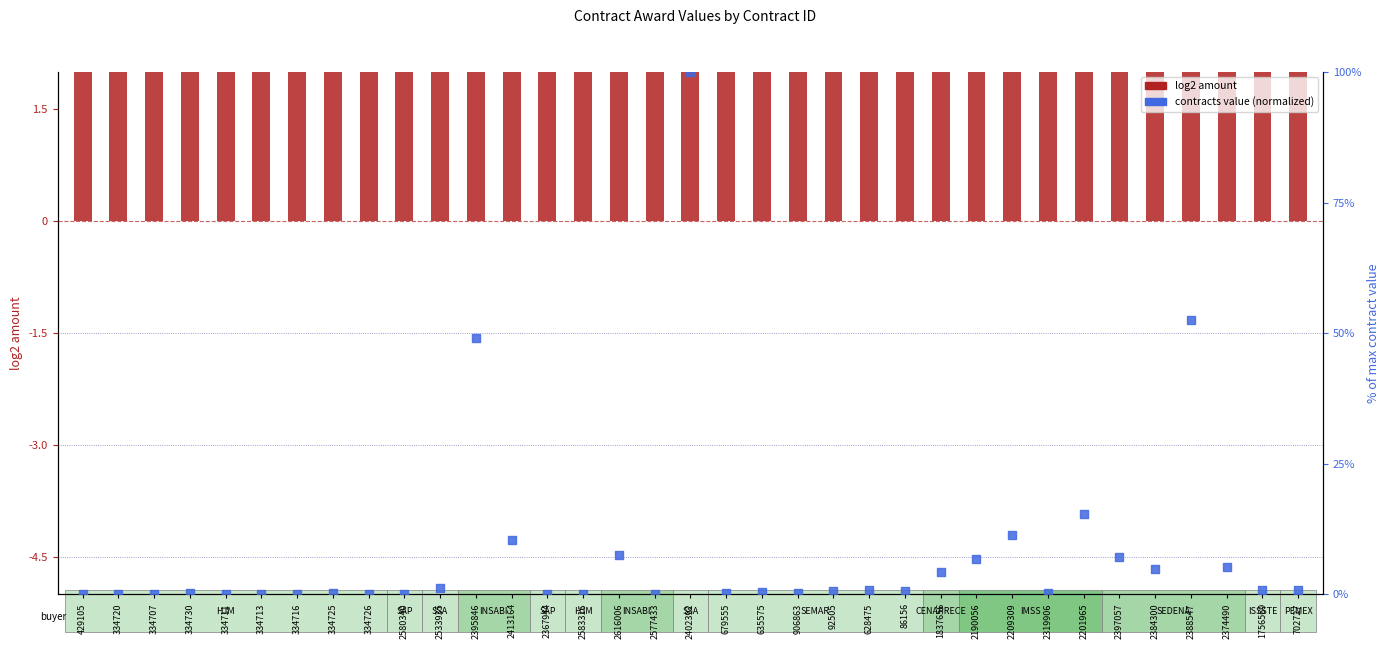

Which series contains the lowest Y value?

contracts.value.amount (normalized)